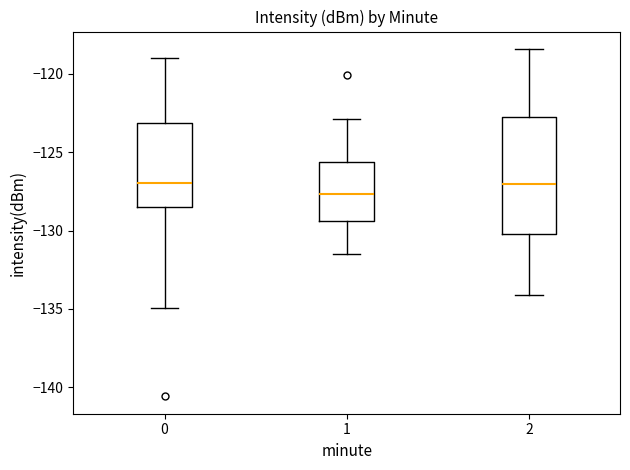

Reading left to right, transcribe this box plot: for each box, give where its median line is, the range the box spans, and where its two whiskers end, as read against the y-axis. The values are not printed on the chart, so give them approximately, as read against the axis.

0: median -127.0, box -128.5 to -123.0, whiskers -135.0 to -119.0
1: median -127.5, box -129.5 to -125.5, whiskers -131.5 to -123.0
2: median -127.0, box -130.0 to -123.0, whiskers -134.0 to -118.5